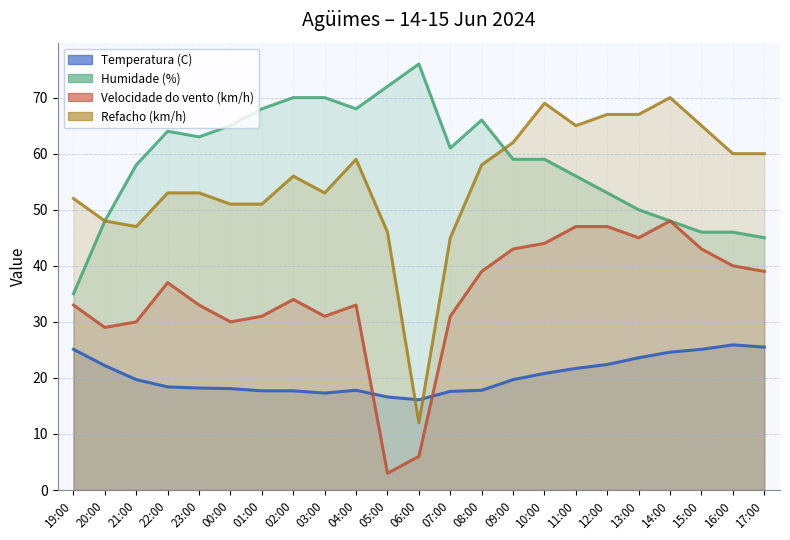

How many distinct data groups are displayed?

4